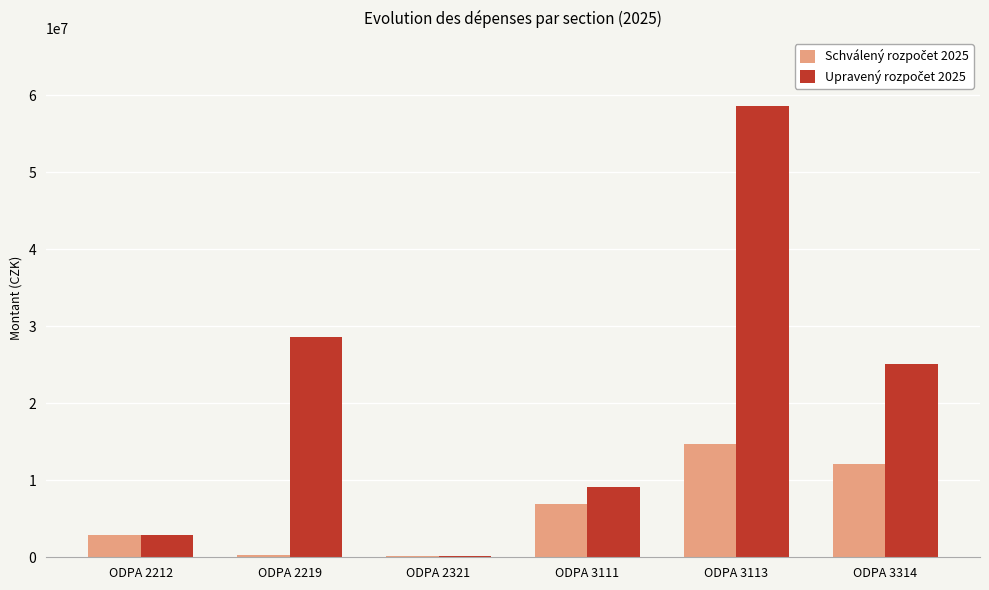

Which label corresponds to the largest value in the chart?

ODPA 3113